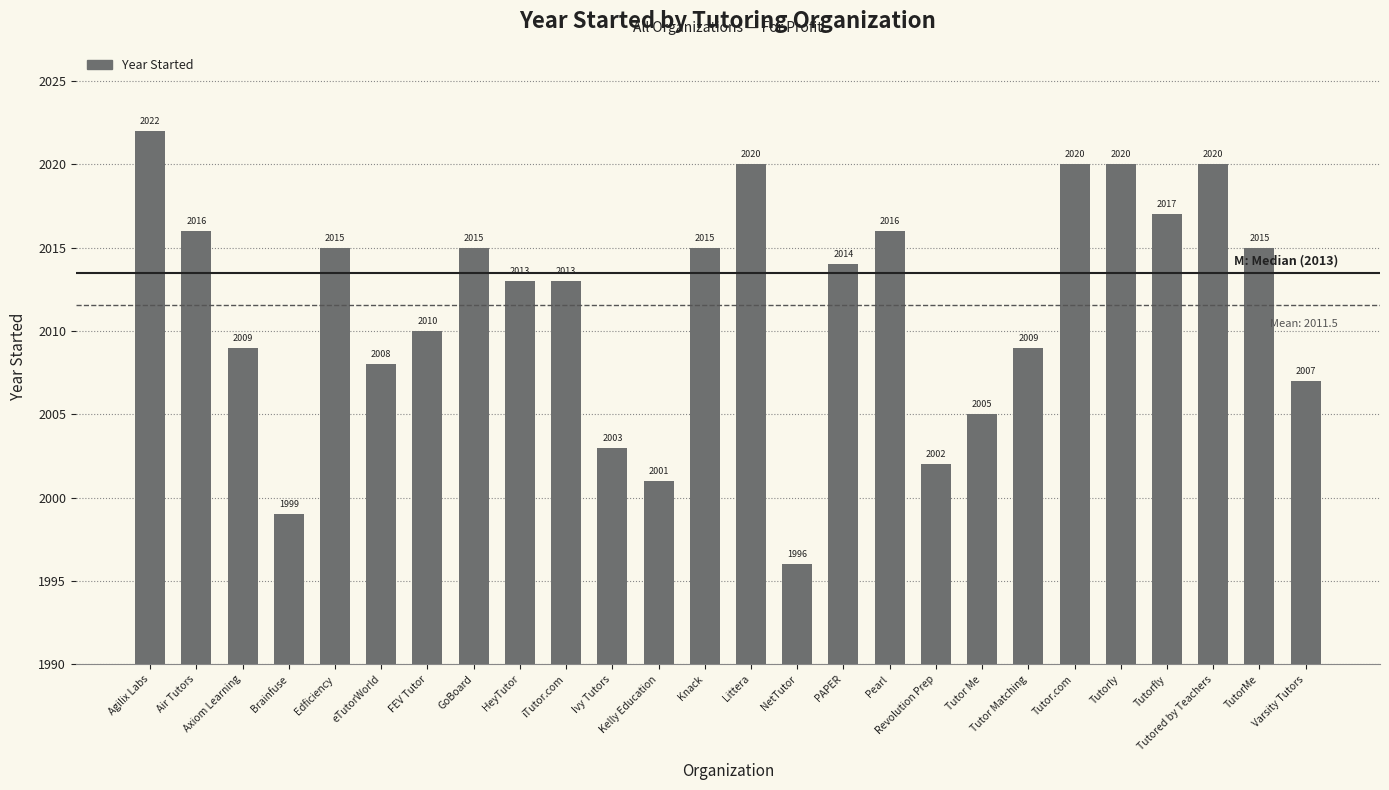

What is the sum of all values?

52300